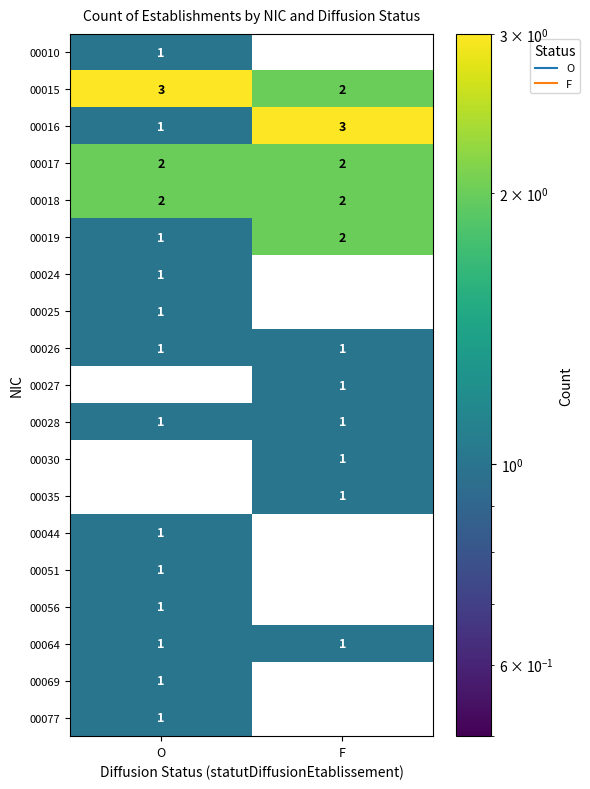

Which category has the highest value in the 00025 series?

O